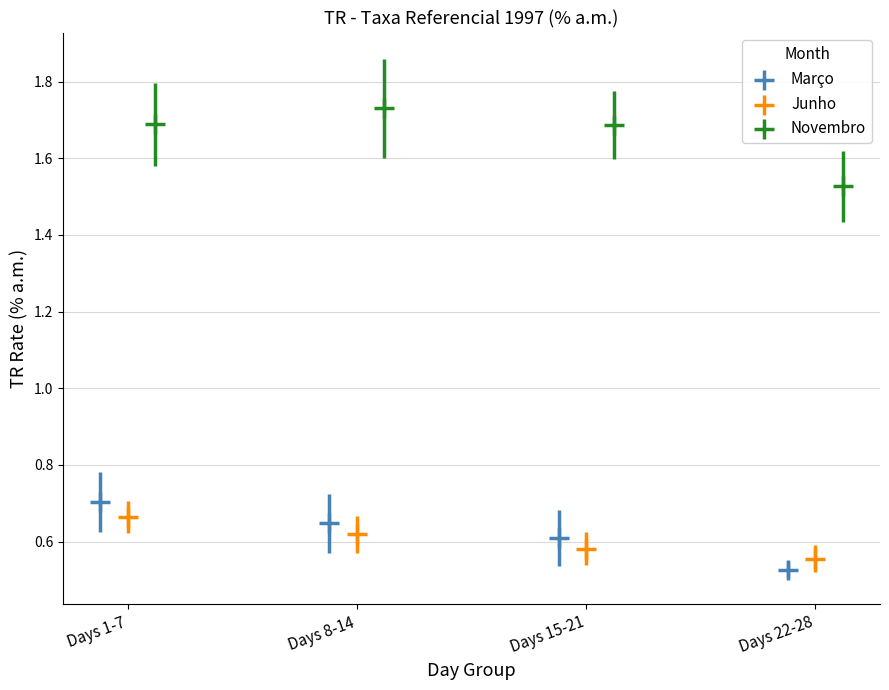

Which series reaches the minimum Y coordinate?

Março